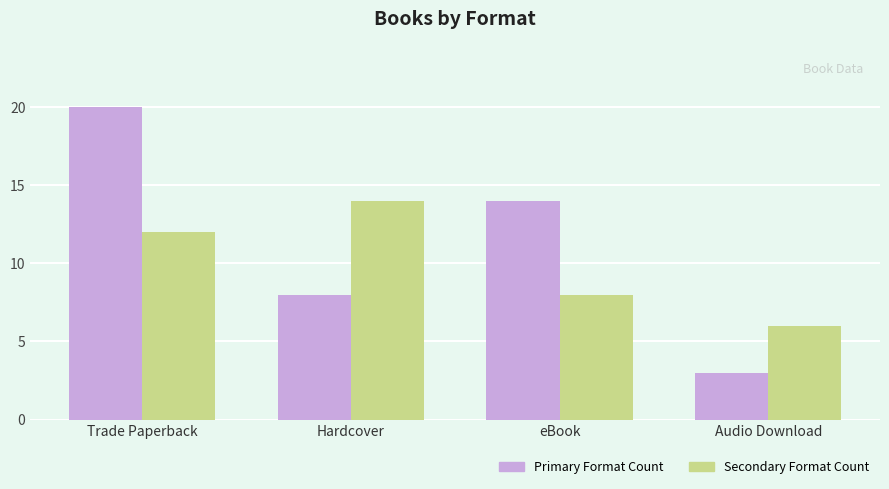

What is the smallest value displayed?

3